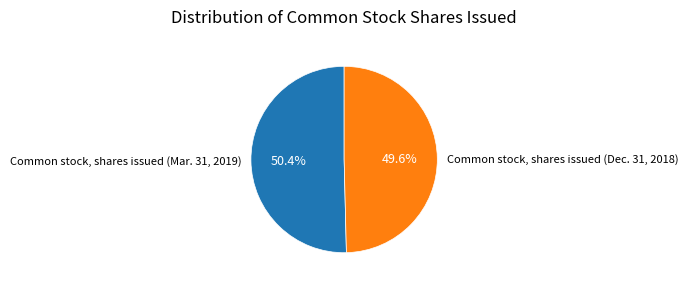

What percentage is NOT represented by Common stock, shares issued (Dec. 31, 2018)?

50.4%